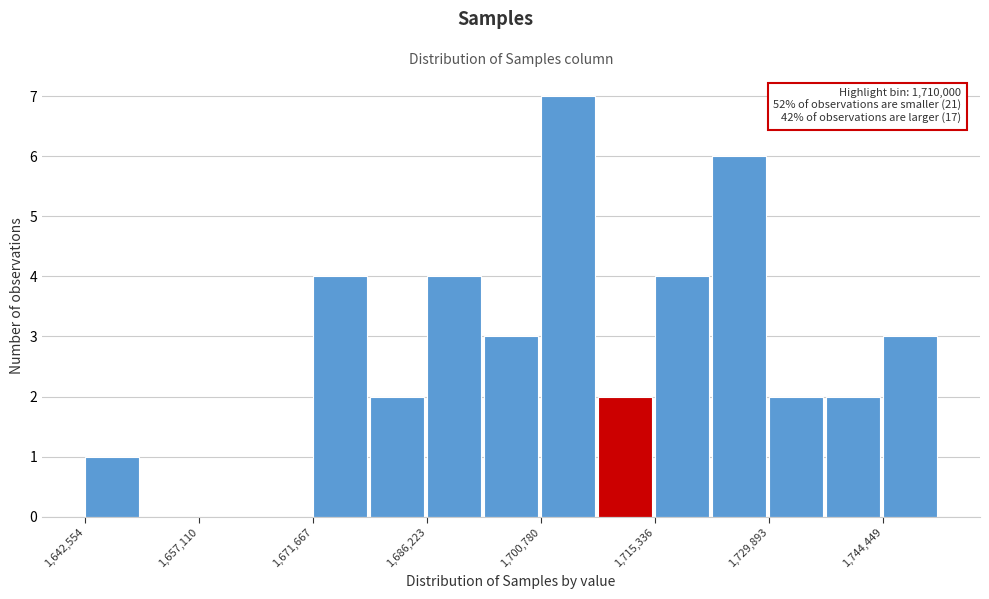

Read against the x-axis, roughly where is the centre of the tallest bar?

1704000